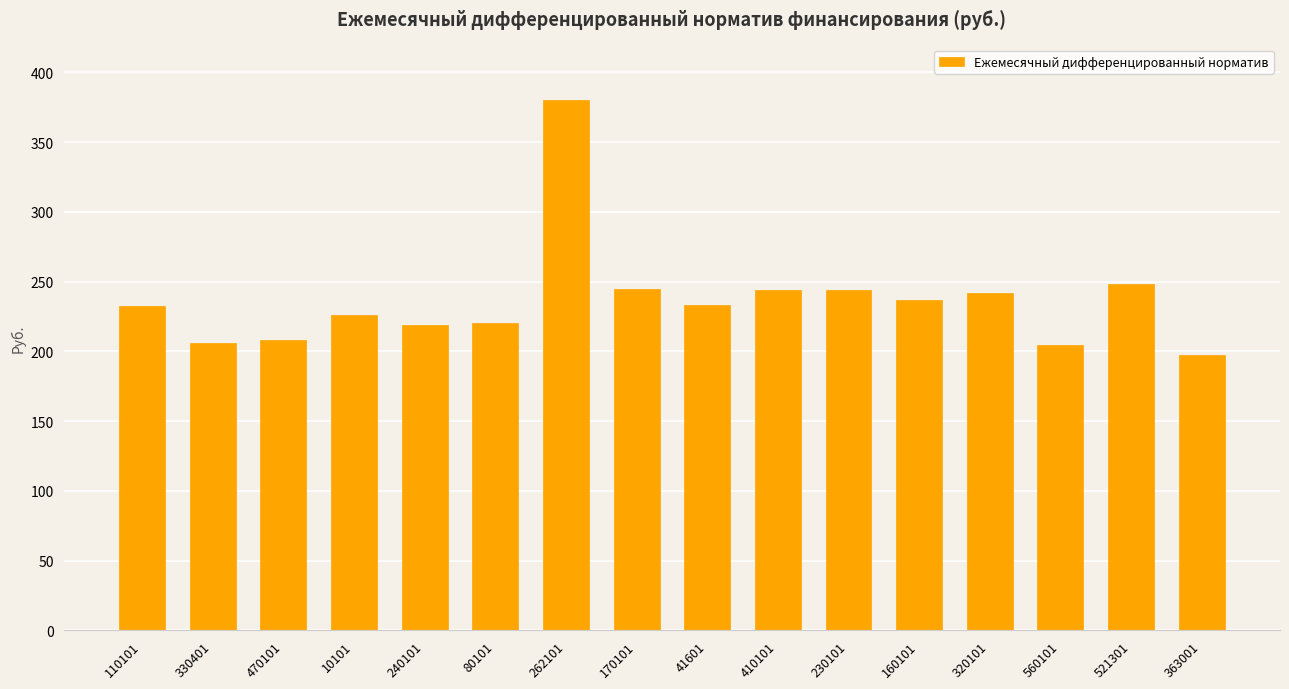

What is the value of the 5th bar from the left?

219.1